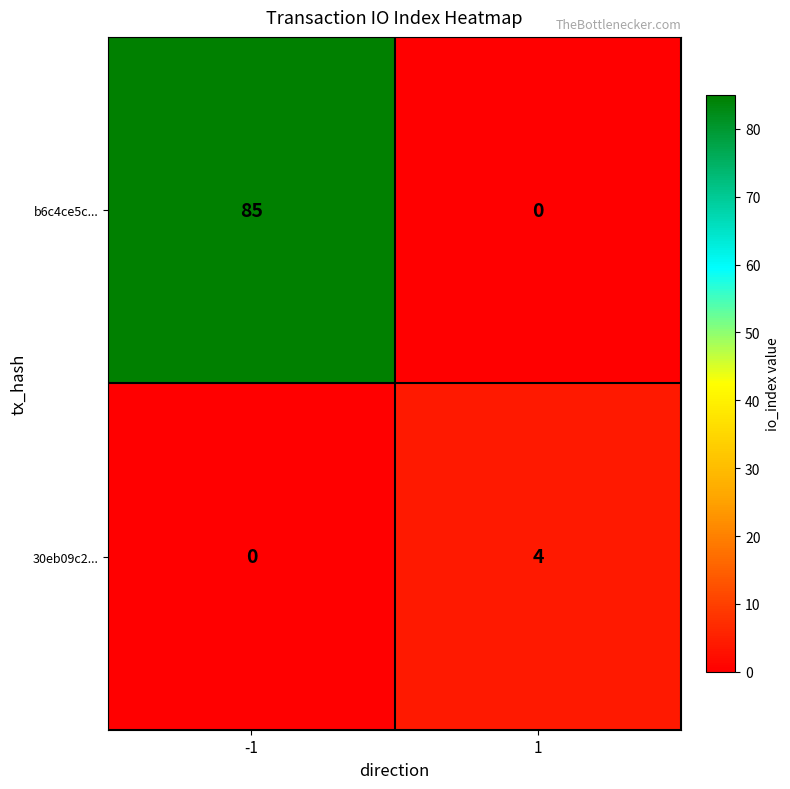

Reading left to right, extract all data points from this chart.

b6c4ce5c...: 85	0
30eb09c2...: 0	4